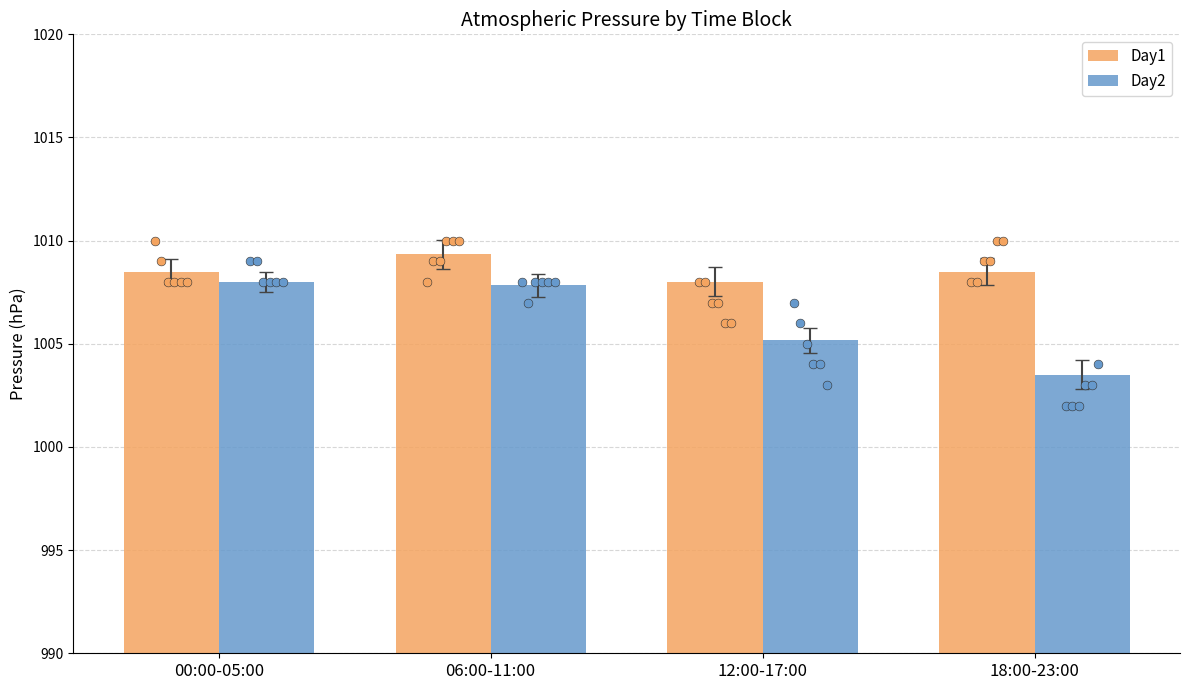

Which series contains the lowest Y value?

Day2